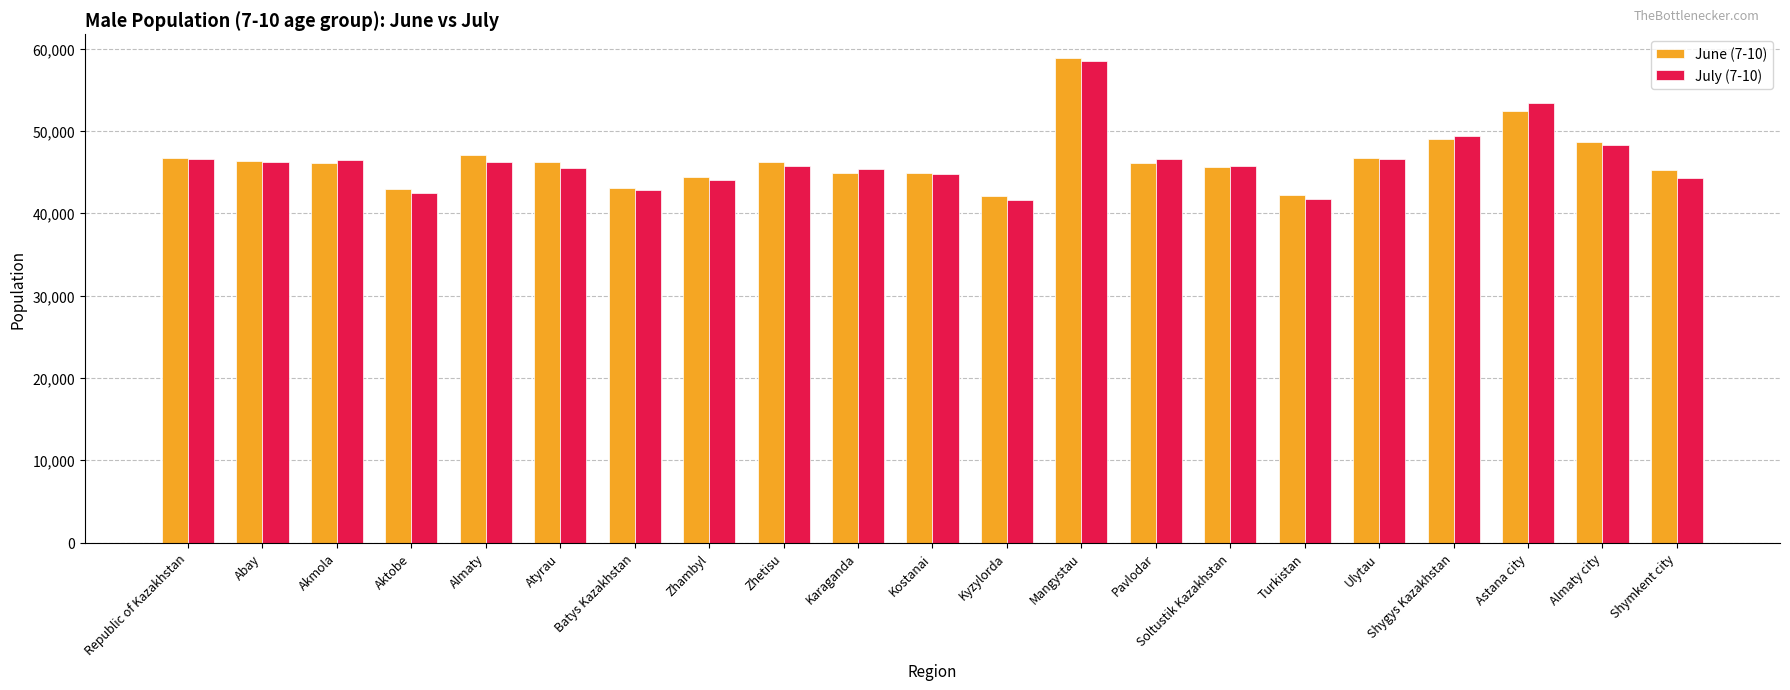

What is the label of the 11th bar from the right?

Kostanai